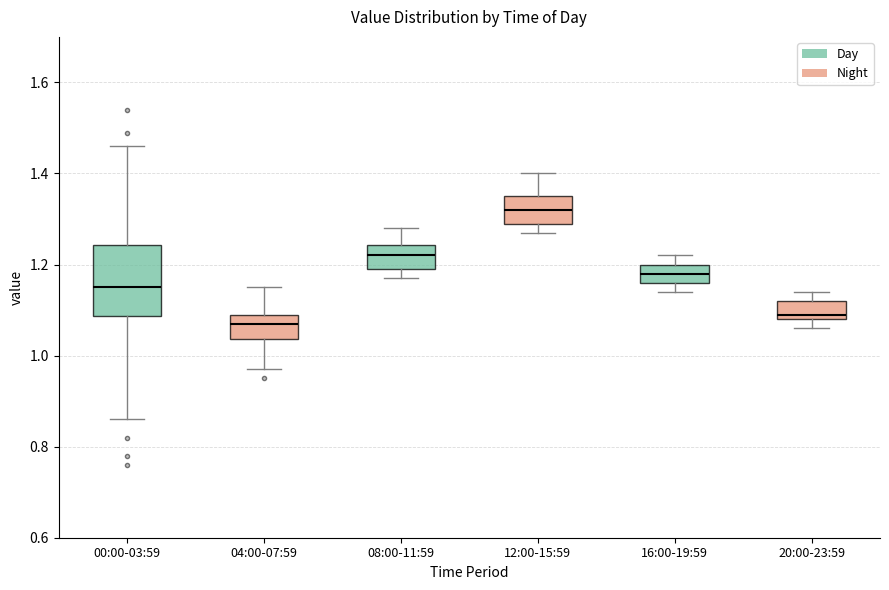

Where is the upper edge of the box for 08:00-11:59 on the y-axis? The values are not printed on the chart, so give them approximately, as read against the axis.

1.24